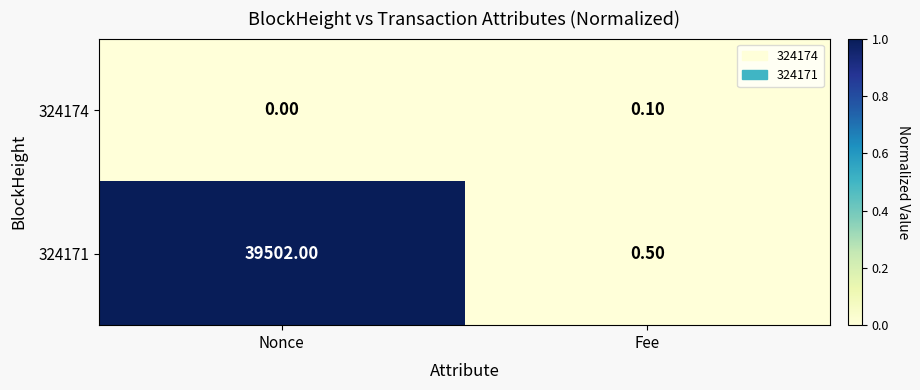

Which category has the highest value across all series?

Nonce